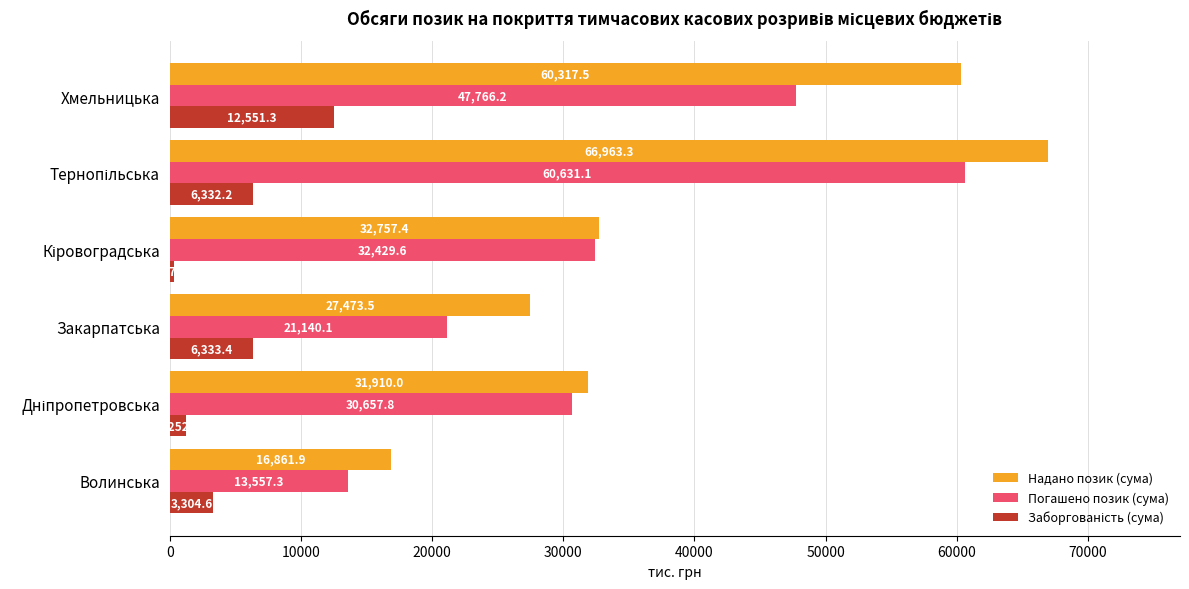

What is the approximate value of Погашено позик (сума) at Закарпатська?

21140.1